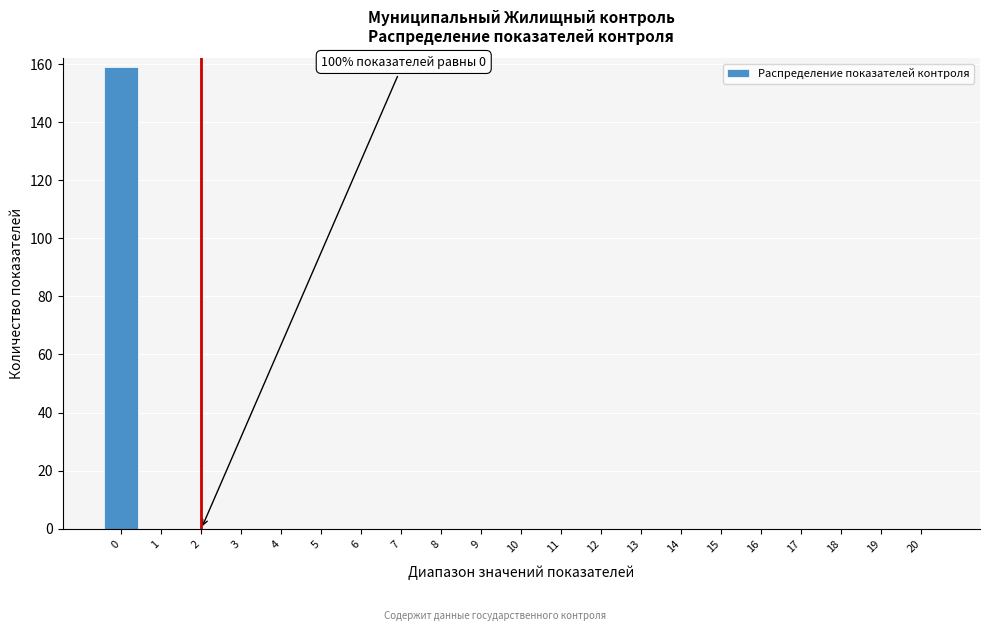

Which range on the x-axis has the tallest bar?

-0.5 to 0.5